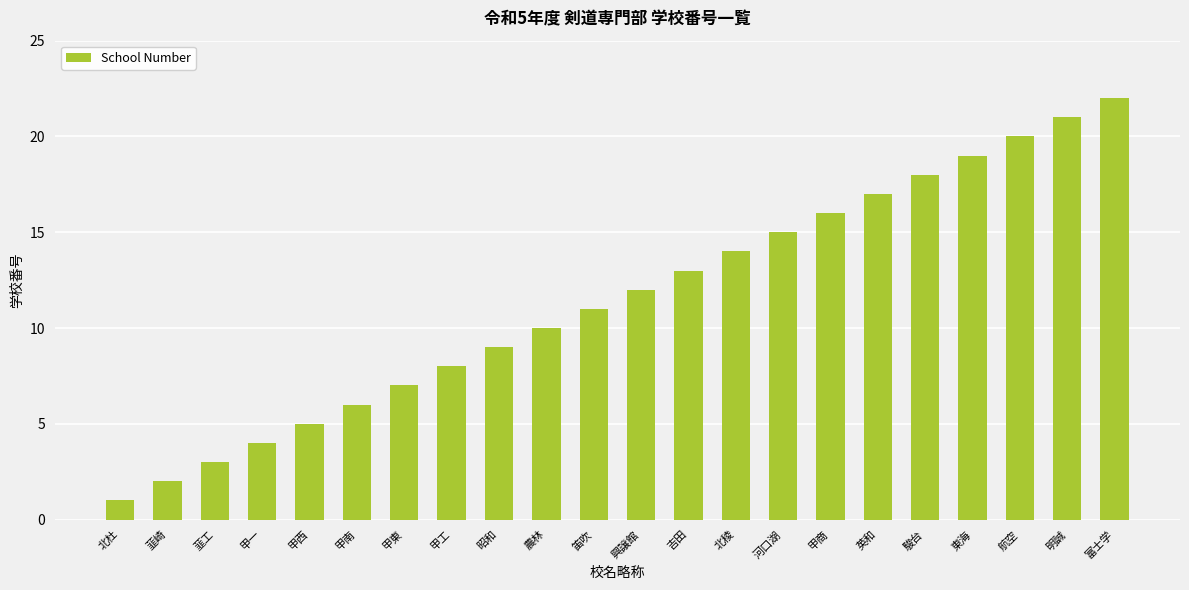

What is the value of the 9th bar from the left?

9